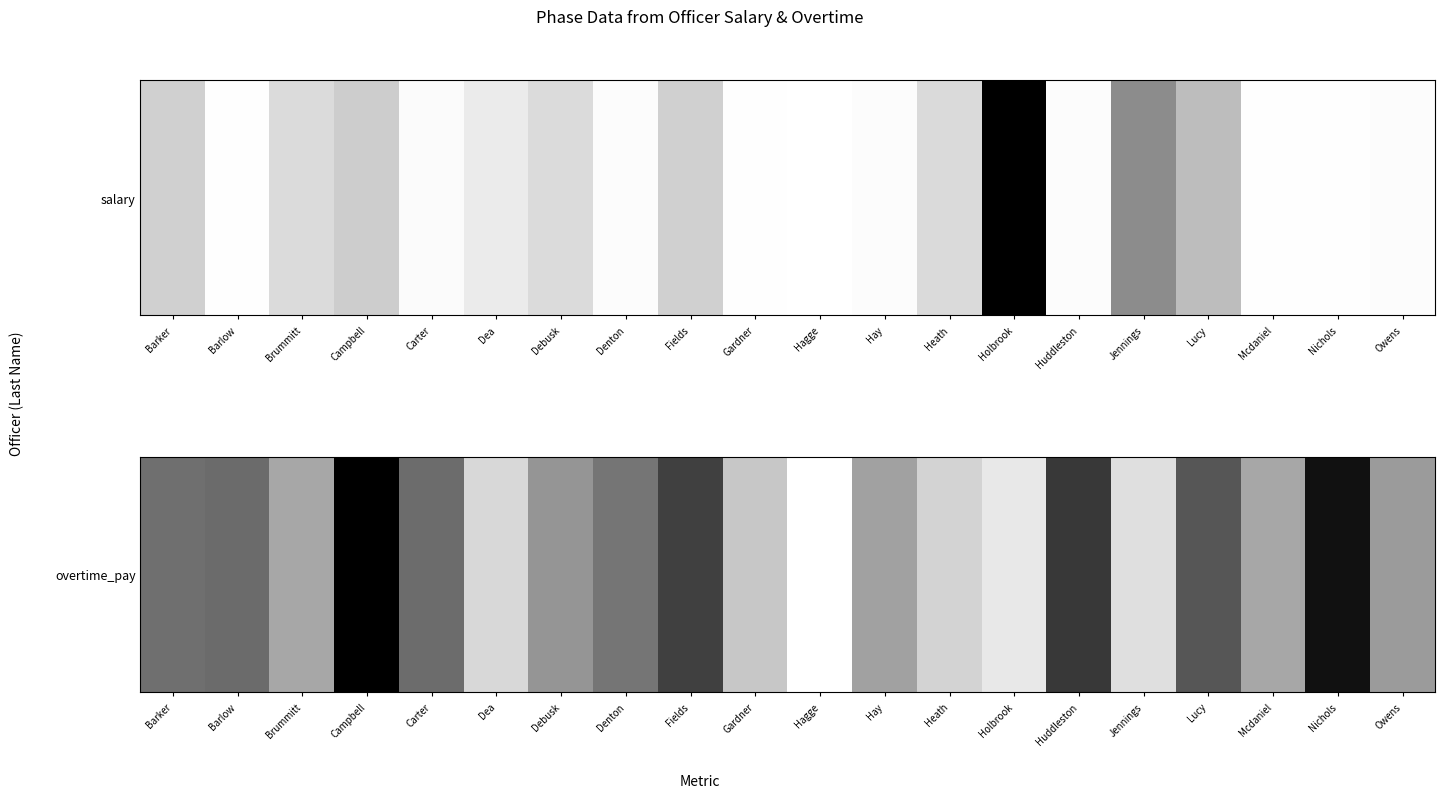

What is the maximum value shown in the chart?

1.0